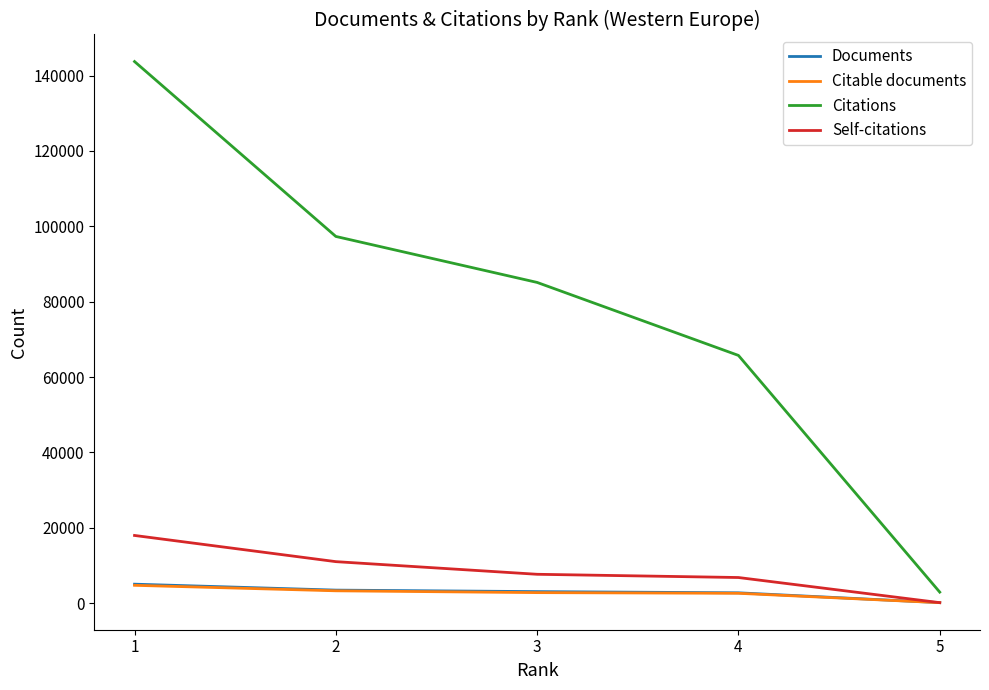

The value of Citations at 4 is 41181. True or false?

False